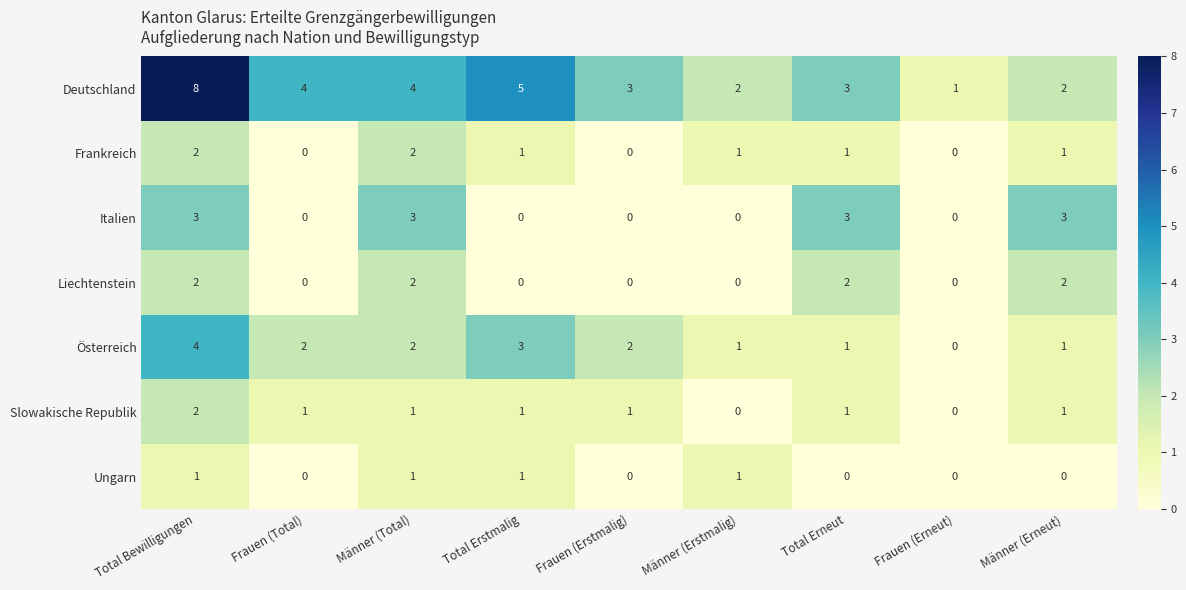

At which category is the sum across all series the highest?

Total Bewilligungen